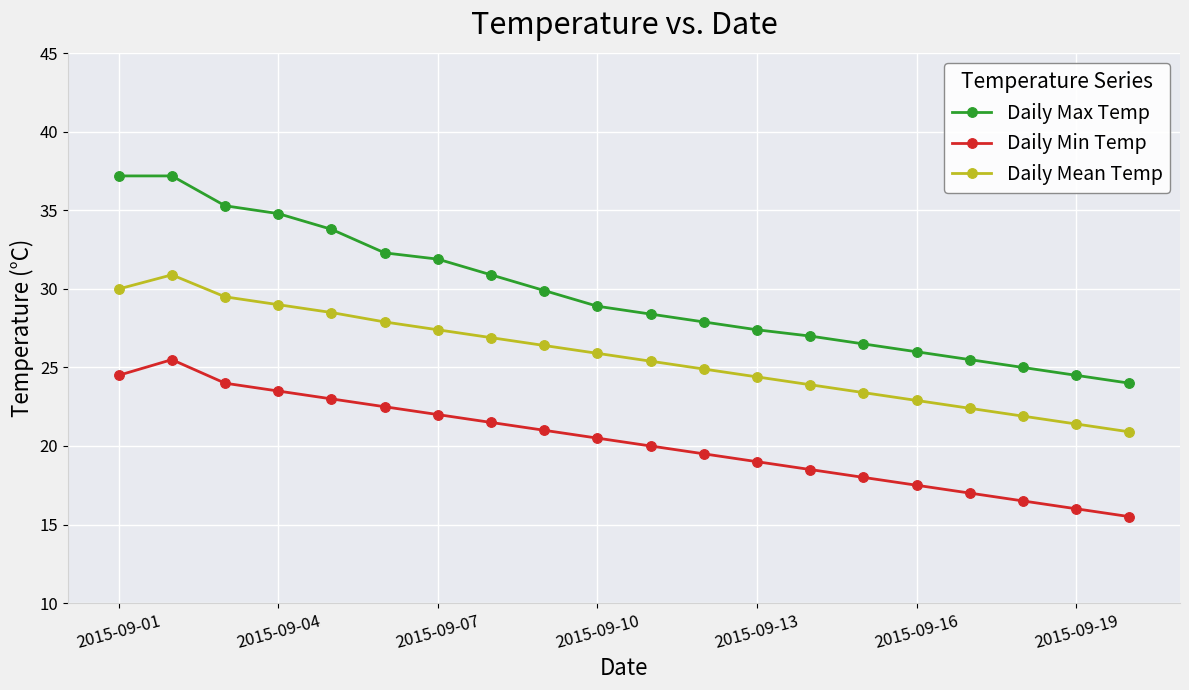

How many lines are shown in the chart?

3